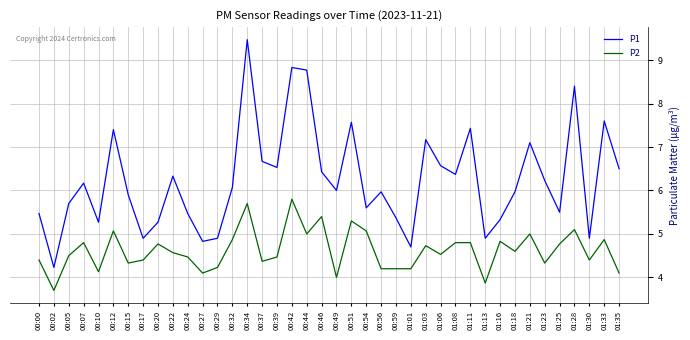

True or false: P2 and P1 cross at least once.

False